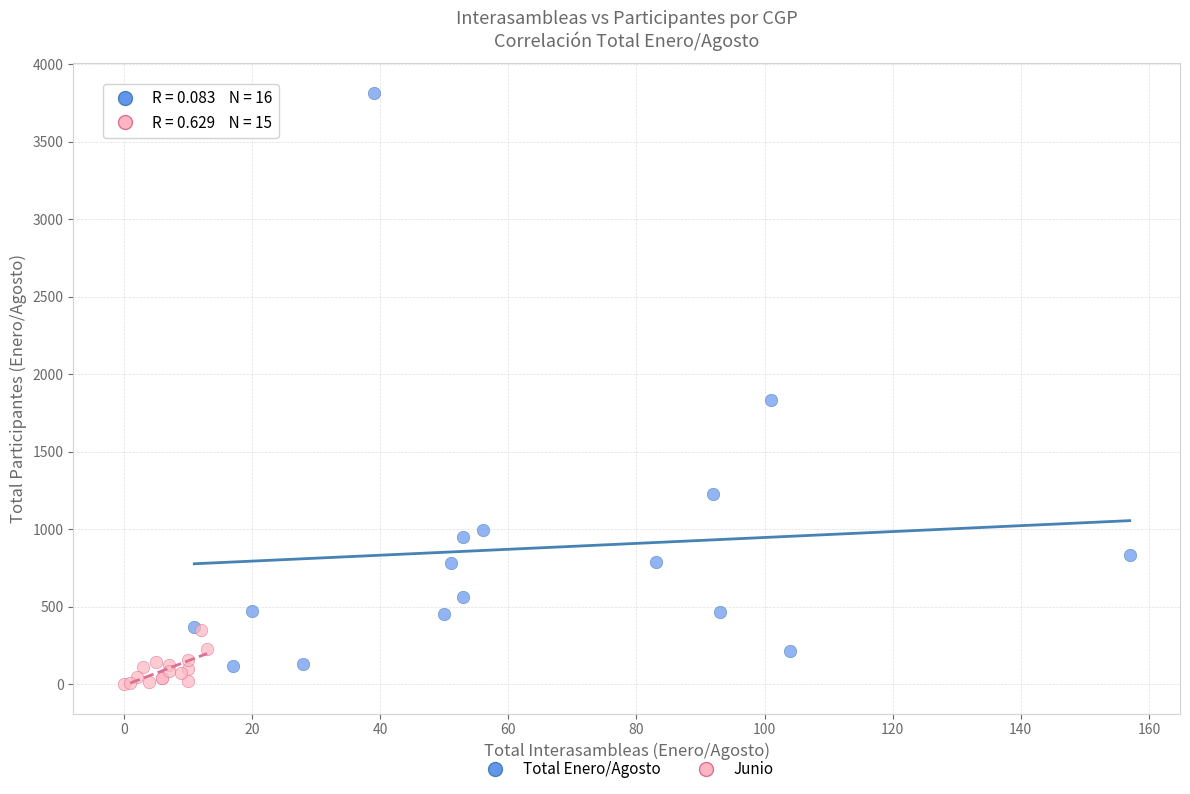

Which series reaches the maximum Y coordinate?

Total Enero/Agosto